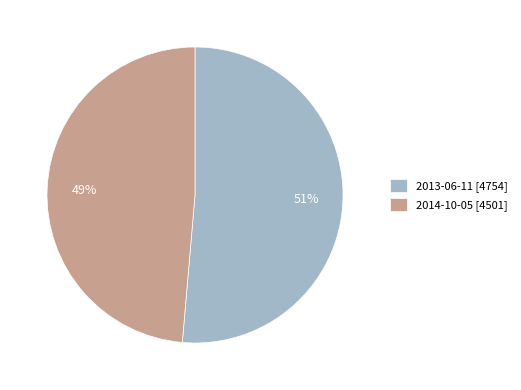

Which category has the biggest portion of the pie?

2013-06-11